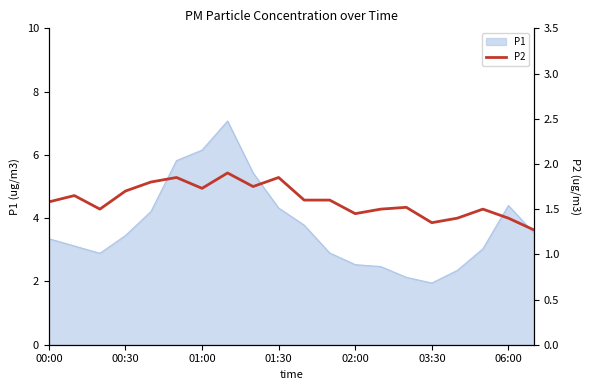

True or false: P1 has a value of 8.1 at 01:00.

False